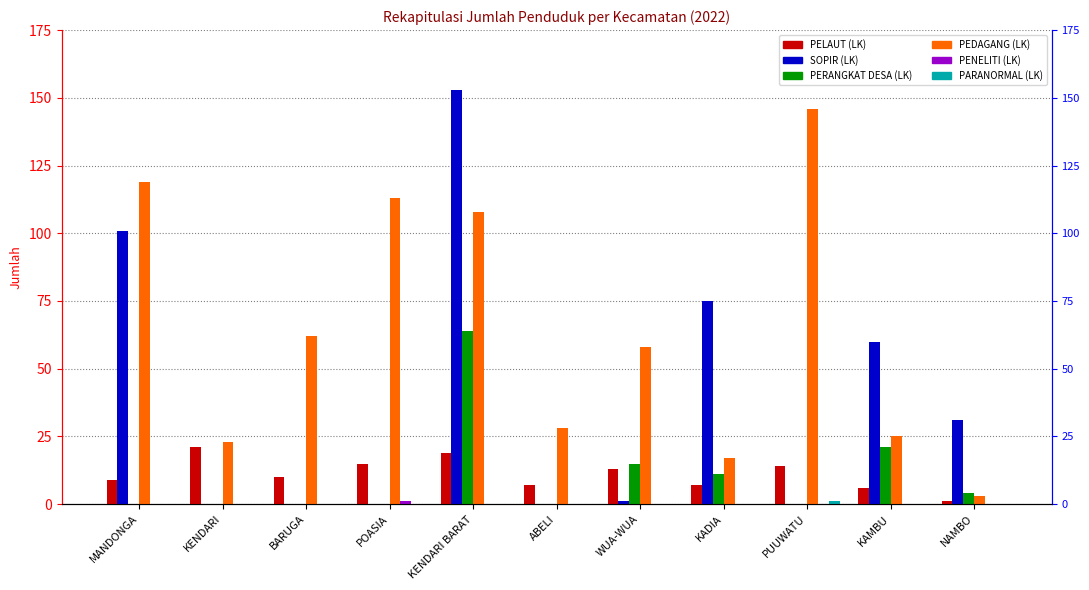

Does the chart contain any negative values?

No